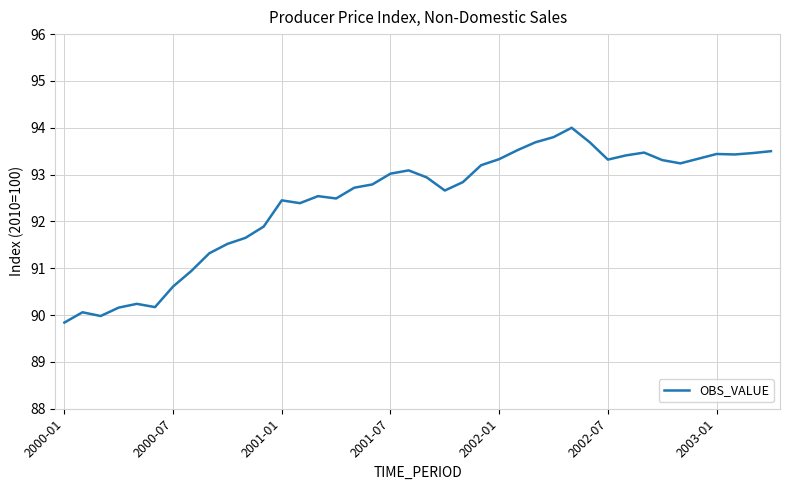

What is the difference between the maximum and minimum values?

4.2